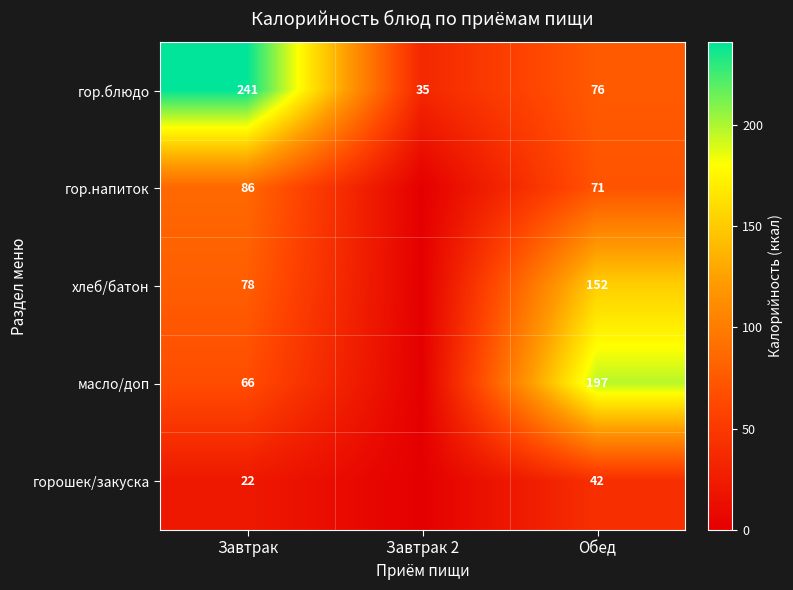

What is the difference between the maximum and second lowest values in the гор.блюдо series?

165